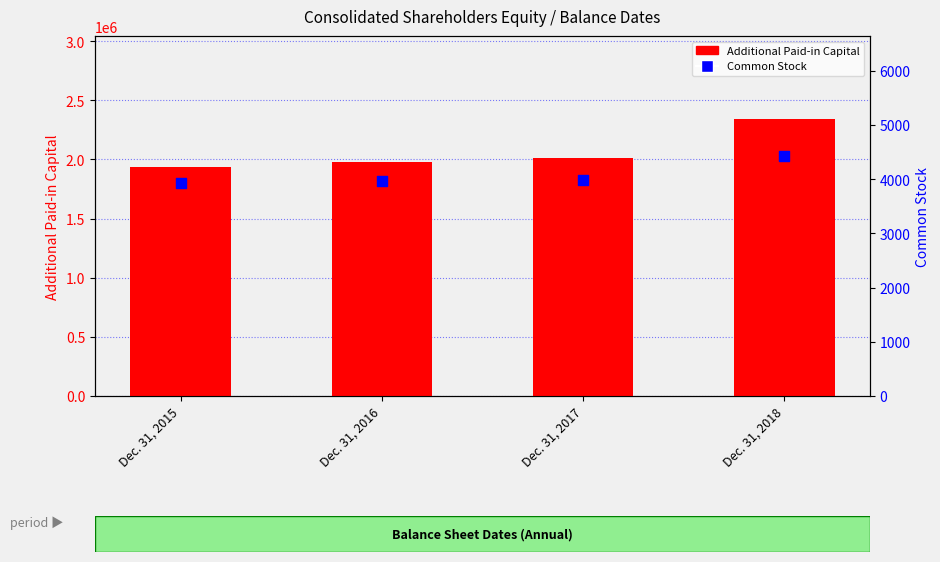

Which series reaches the maximum Y coordinate?

Additional Paid-in Capital